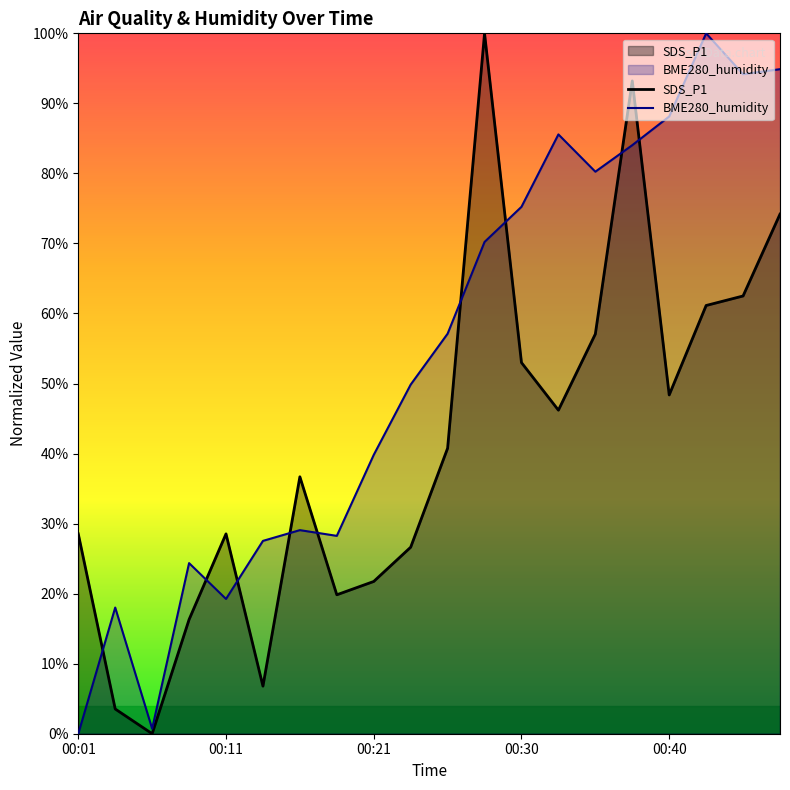

What are all the series names shown in the legend?

SDS_P1, BME280_humidity